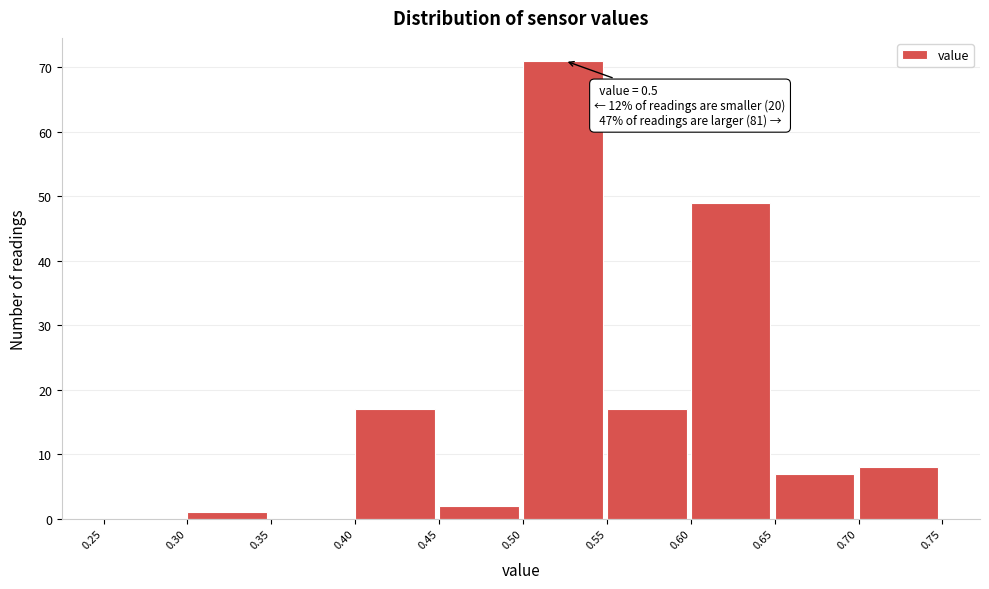

Over which range of the x-axis is the bar tallest?

0.50 to 0.55